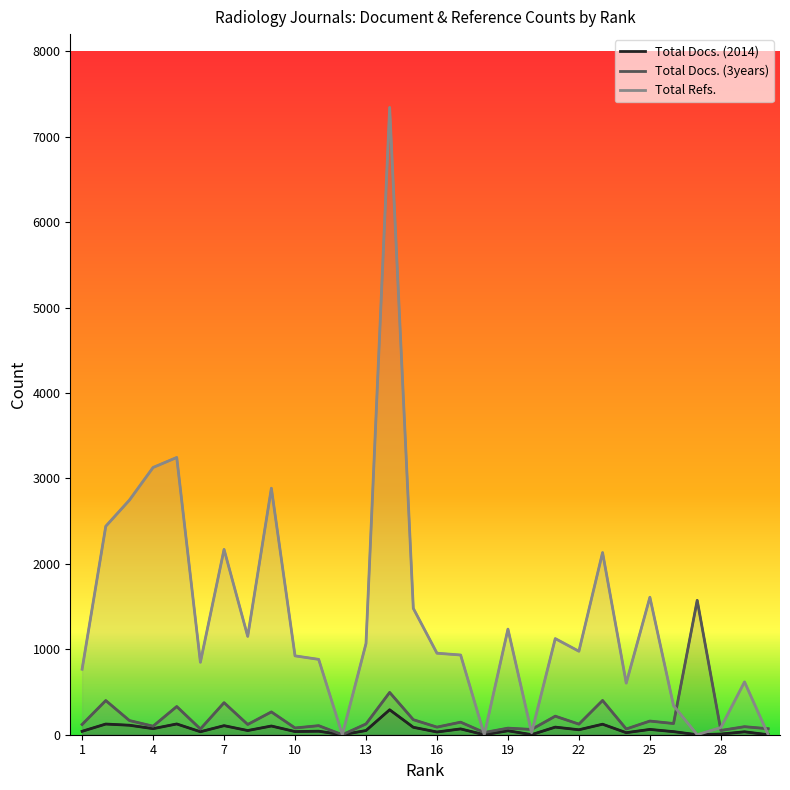

In Total Refs., how many points are lower than both neighbors (excluding endpoints)?

8